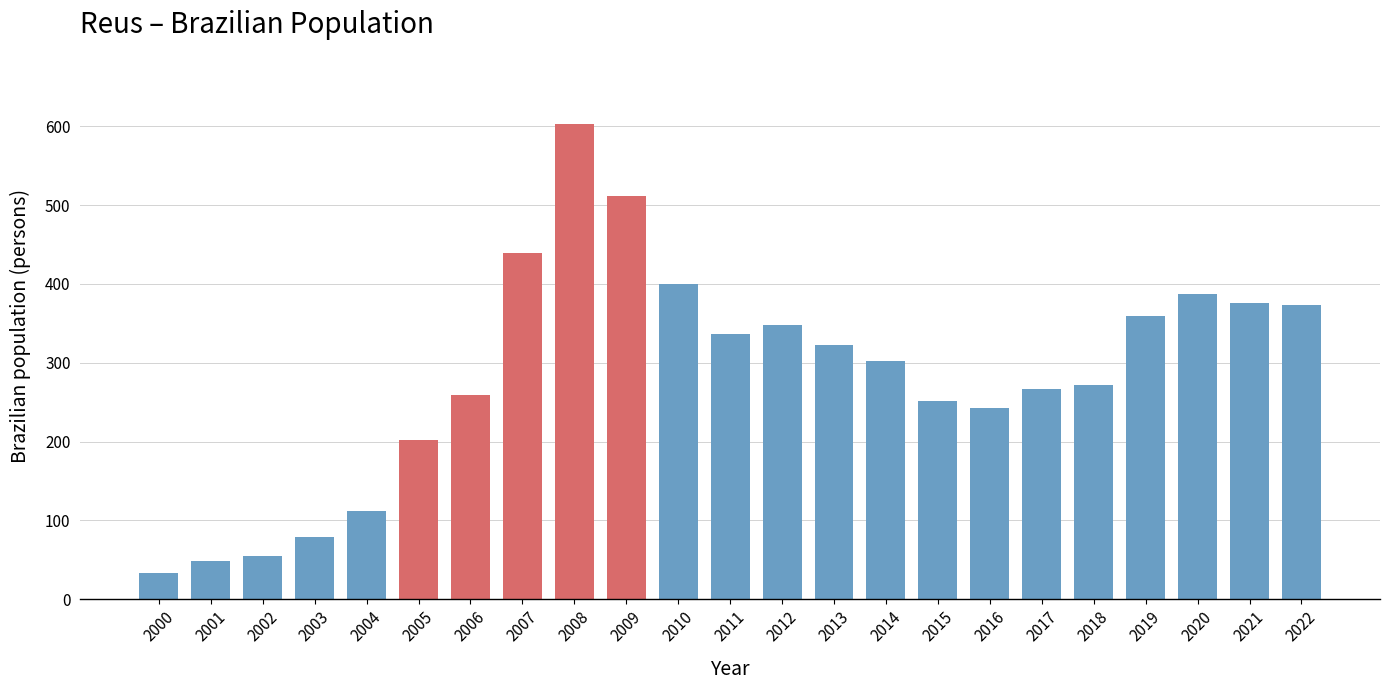

Reading left to right, list all the values displayed in this chart.

33	48	55	79	112	202	259	439	603	512	400	337	348	322	302	251	243	267	272	359	387	376	373